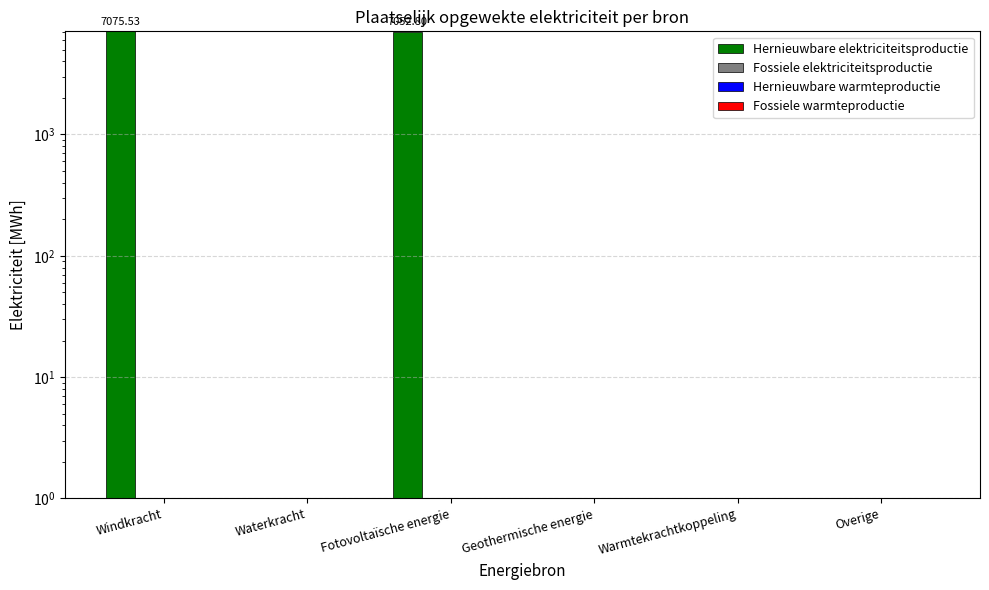

How many bars are there in total?

24